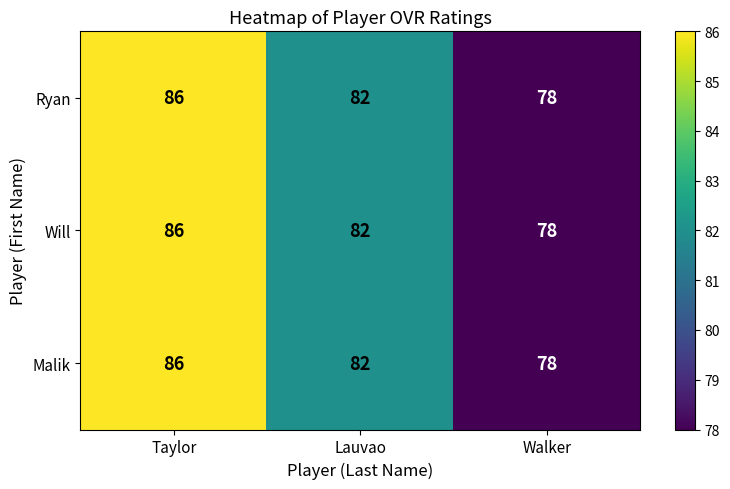

At which category is the sum across all series the highest?

Taylor